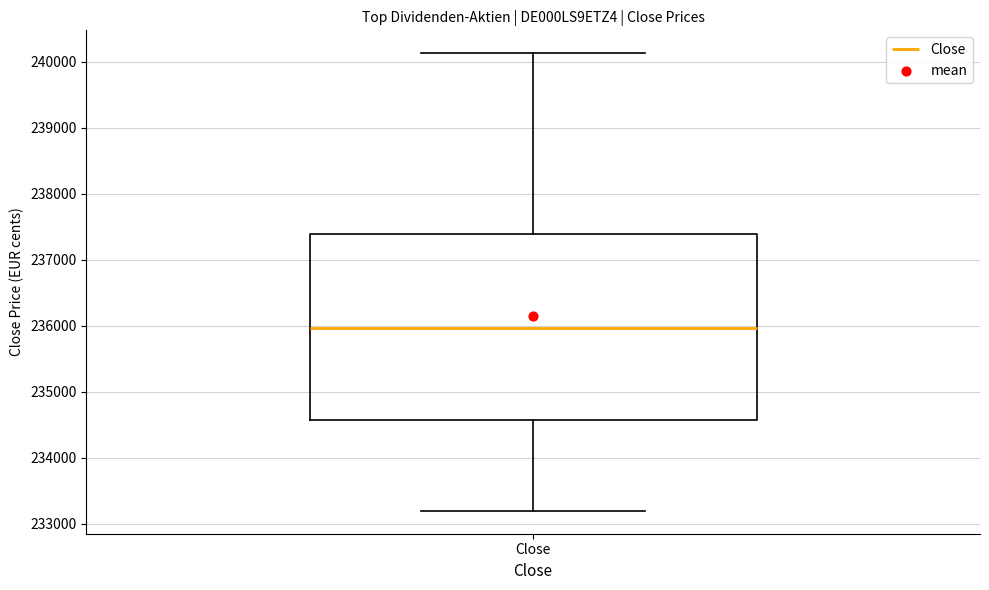

Read this box plot against the y-axis: the position of the median line, the range covered by the box, and the ends of both whiskers. The values are not printed on the chart, so give them approximately, as read against the axis.

median 236000, box 234600 to 237400, whiskers 233200 to 240100